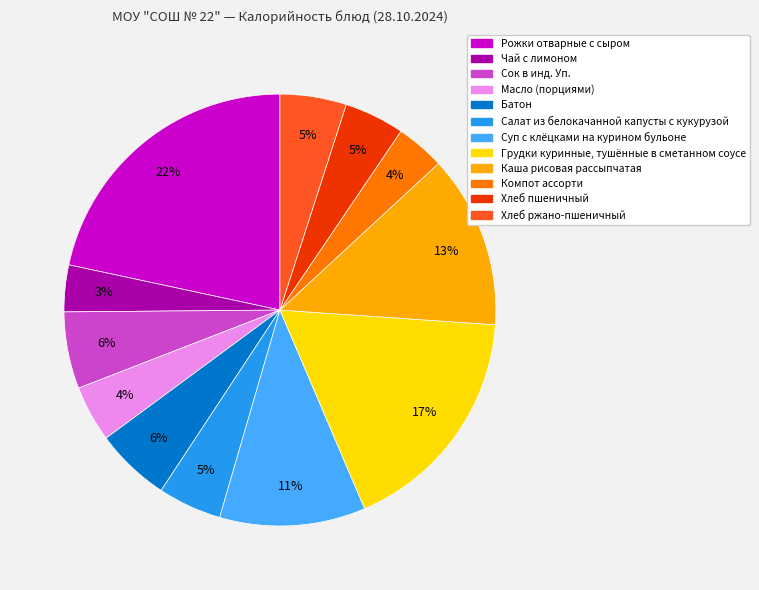

What is the ratio of the value at Салат из белокачанной капусты с кукурузой to the value at Батон?

0.8